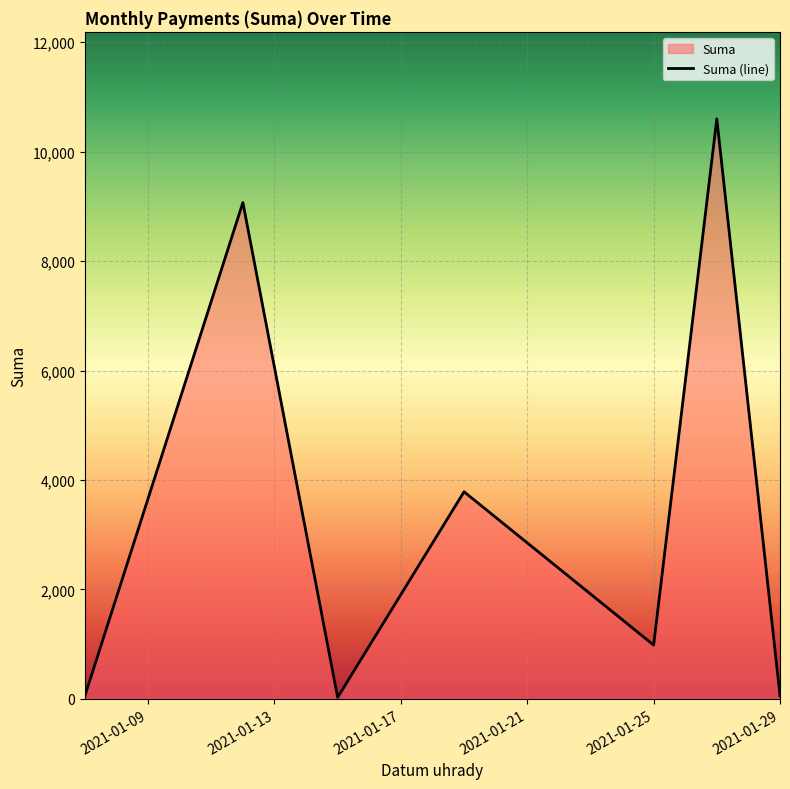

How many interior local valleys (lower than both neighbors) does the data have?

2